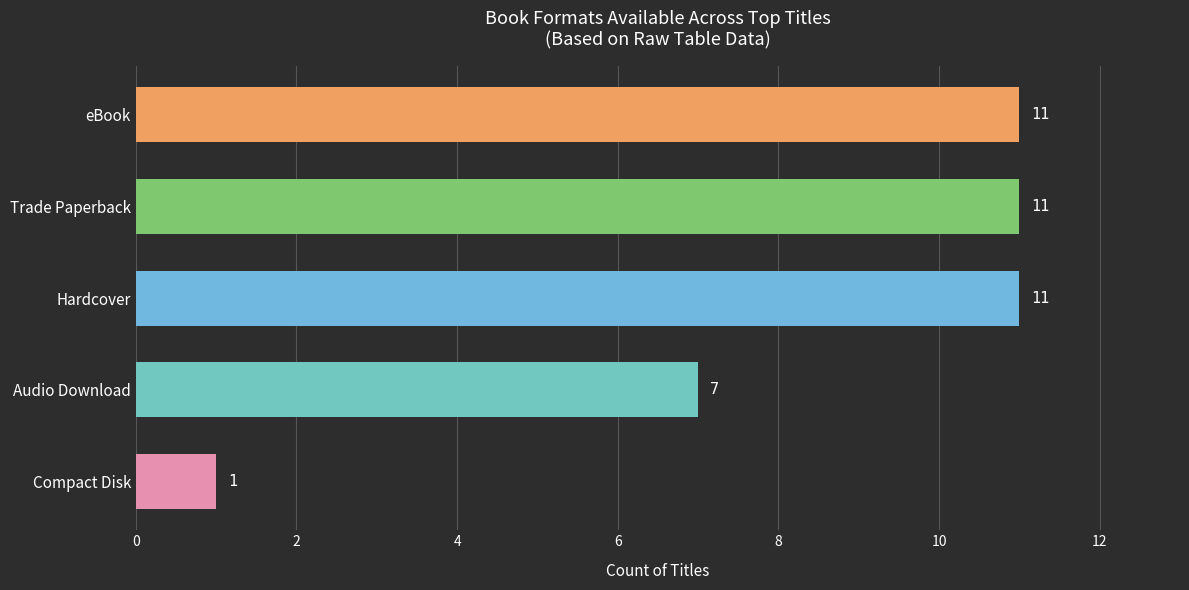

How many values are between 7 and 11?

4